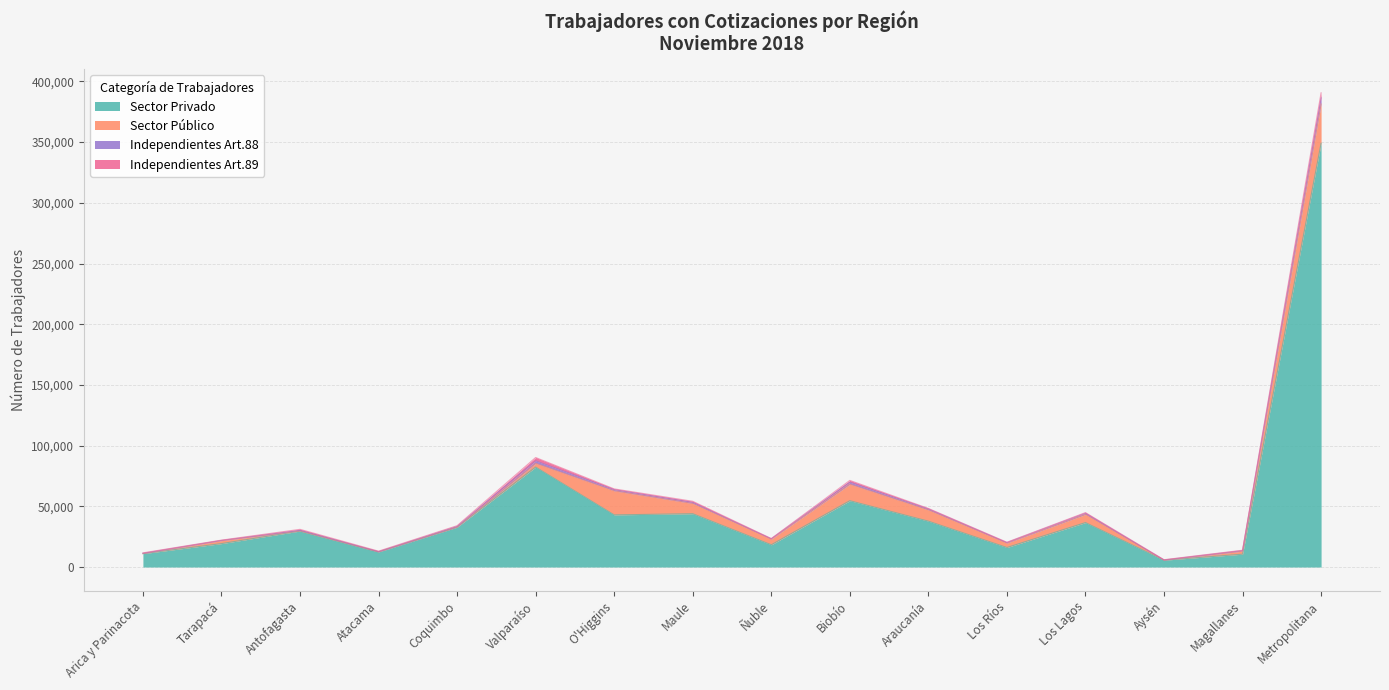

Rank the series by their maximum value, from highest to lowest.

Sector Privado, Sector Público, Independientes Art.88, Independientes Art.89